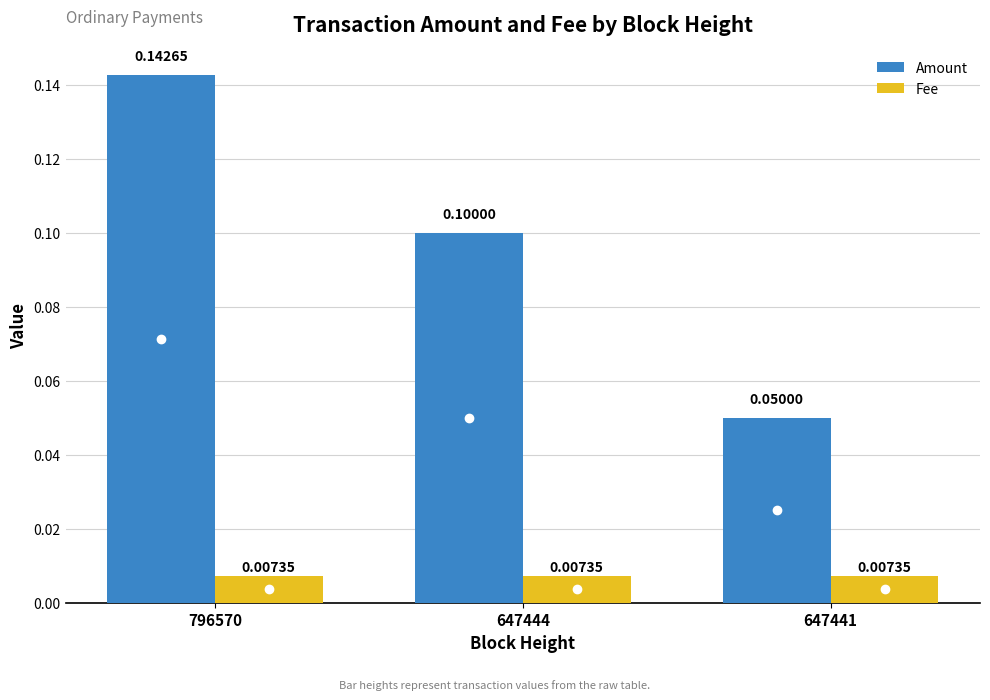

Between 647444 and 647441, which series saw the biggest shift?

Amount